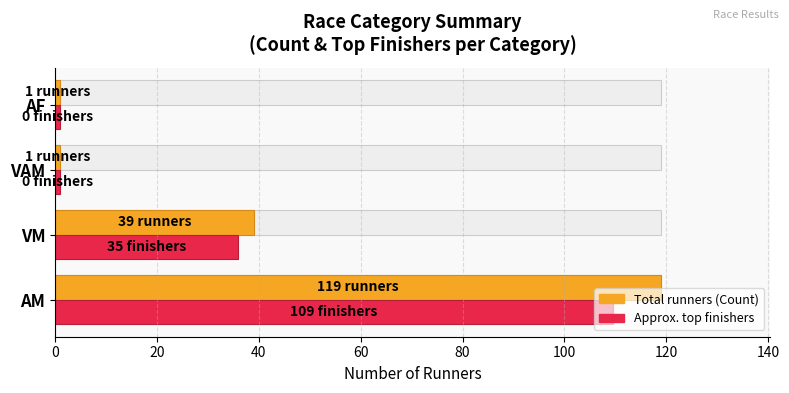

How many bars are there in each group?

2